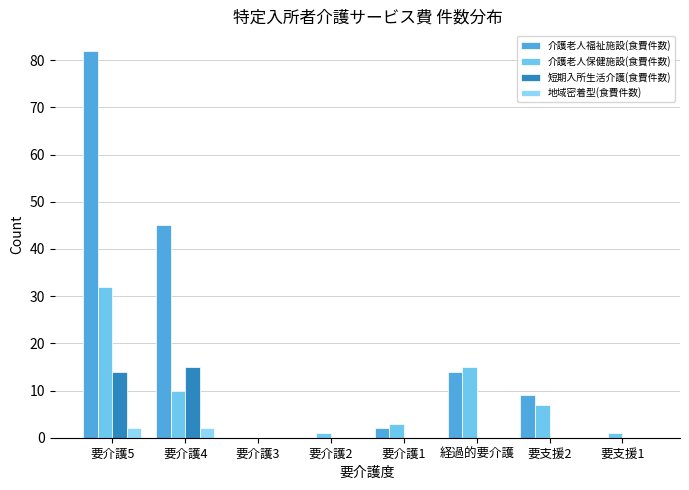

List the series in order of their peak value, highest first.

介護老人福祉施設(食費件数), 介護老人保健施設(食費件数), 短期入所生活介護(食費件数), 地域密着型(食費件数)